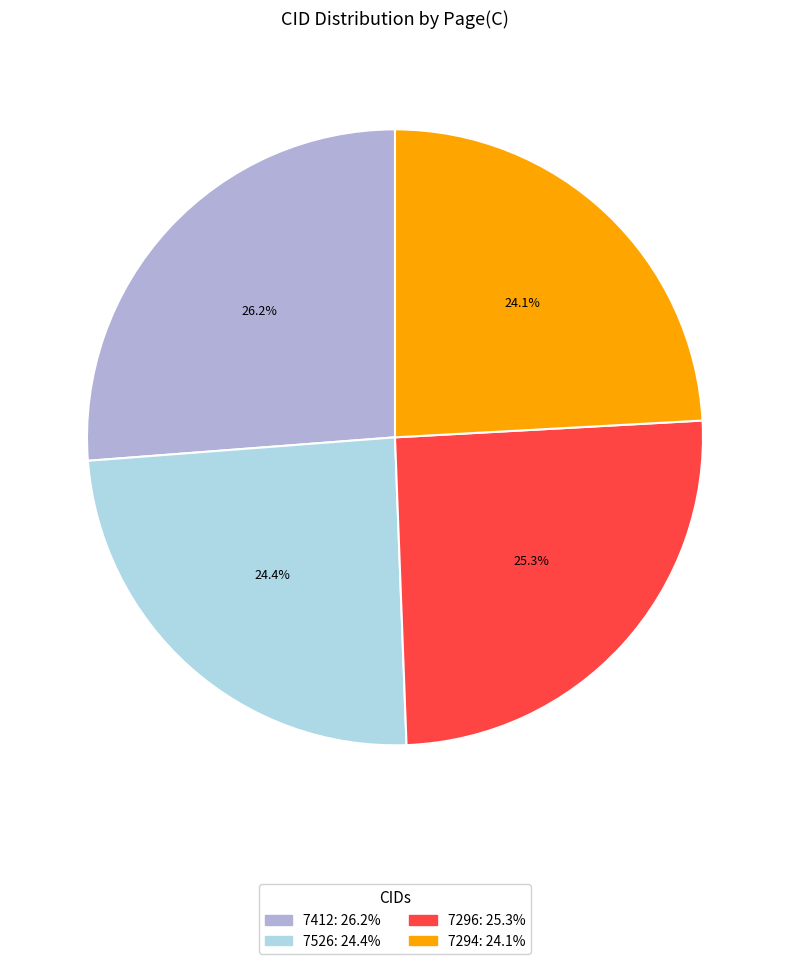

To the nearest percent, what is the combined percentage of 7294 and 7412?

50%